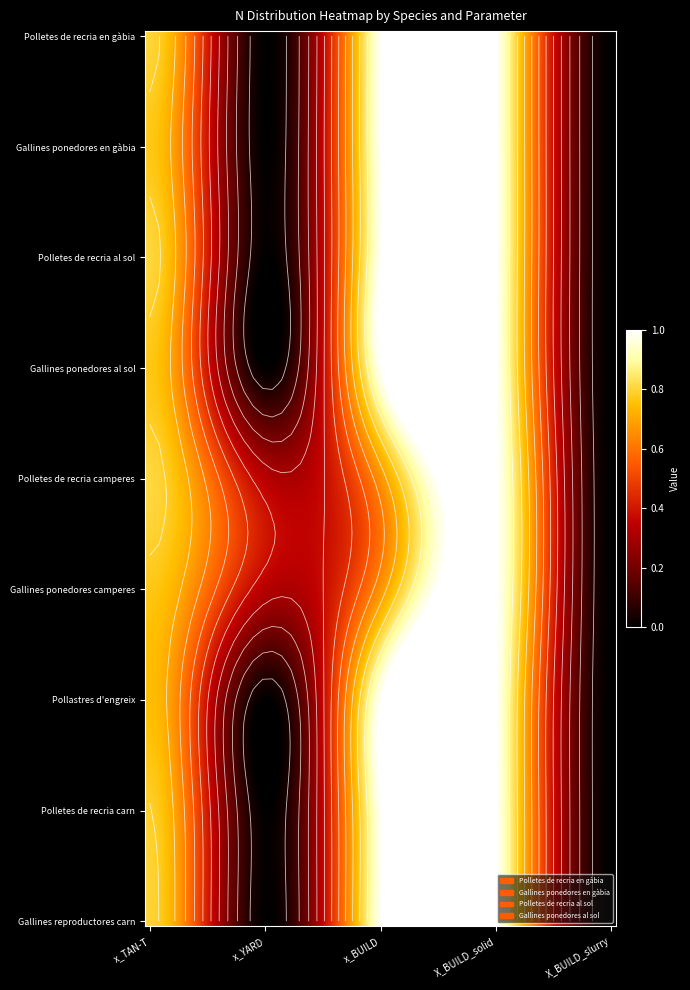

Which category has the lowest value in the Gallines ponedores camperes series?

X_BUILD_slurry